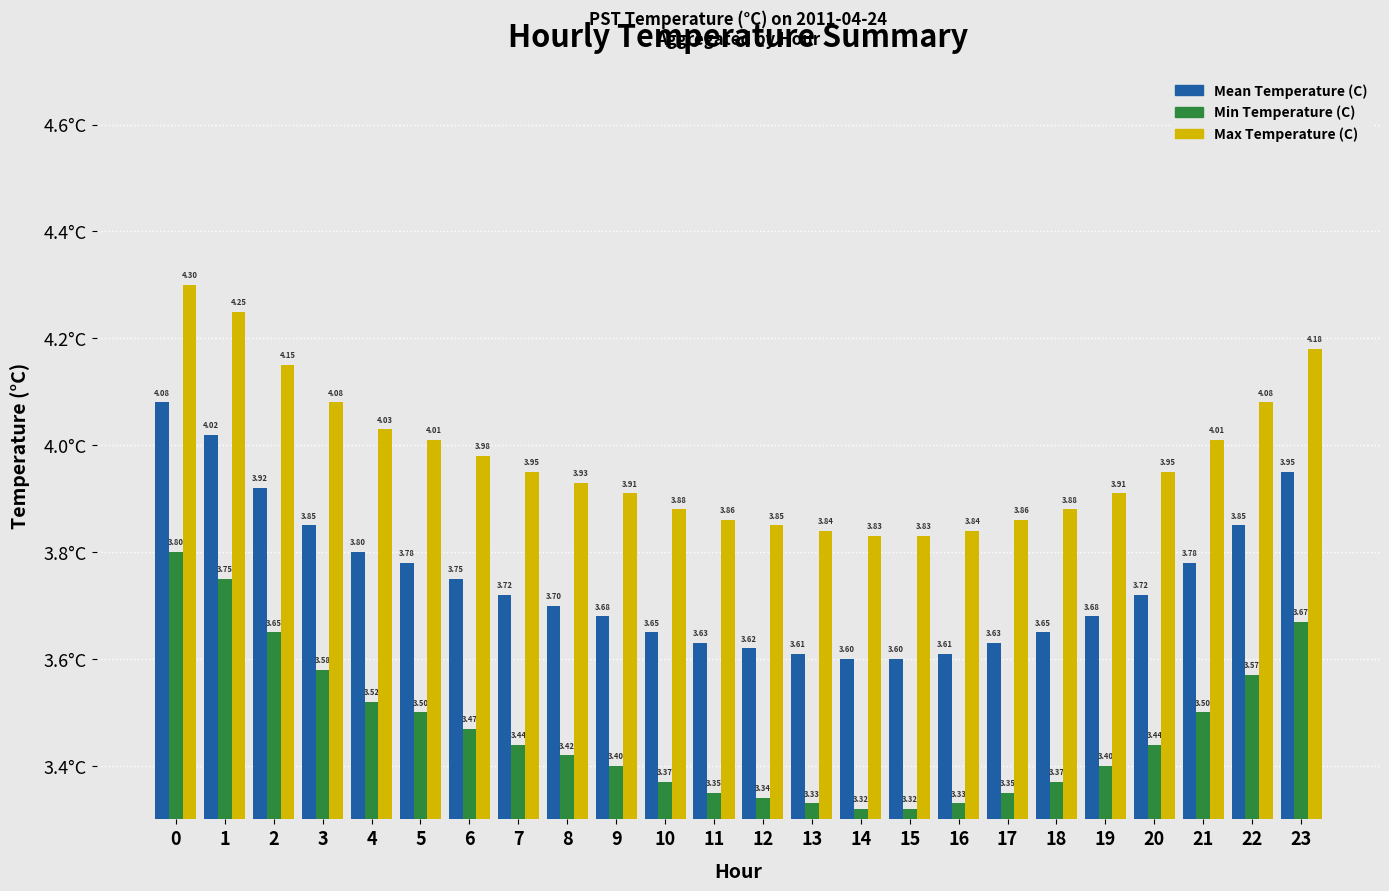

How many distinct data groups are displayed?

3